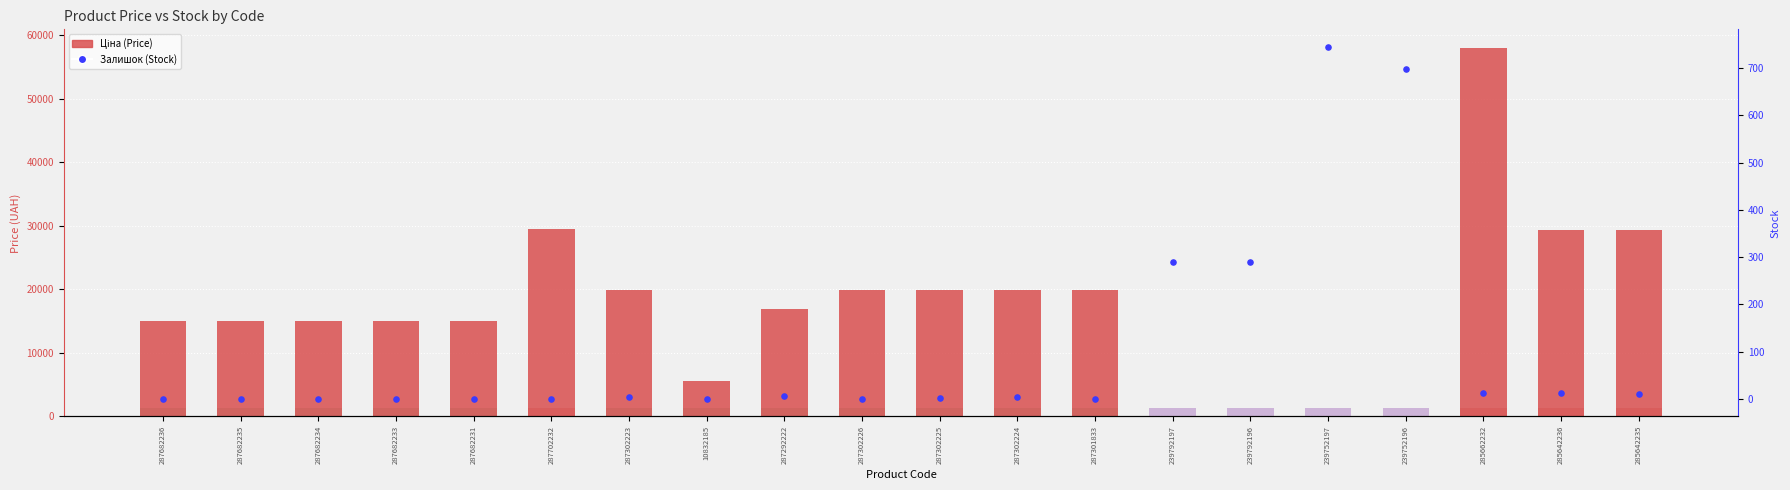

Which series has the widest spread of Y values?

Ціна (Price)